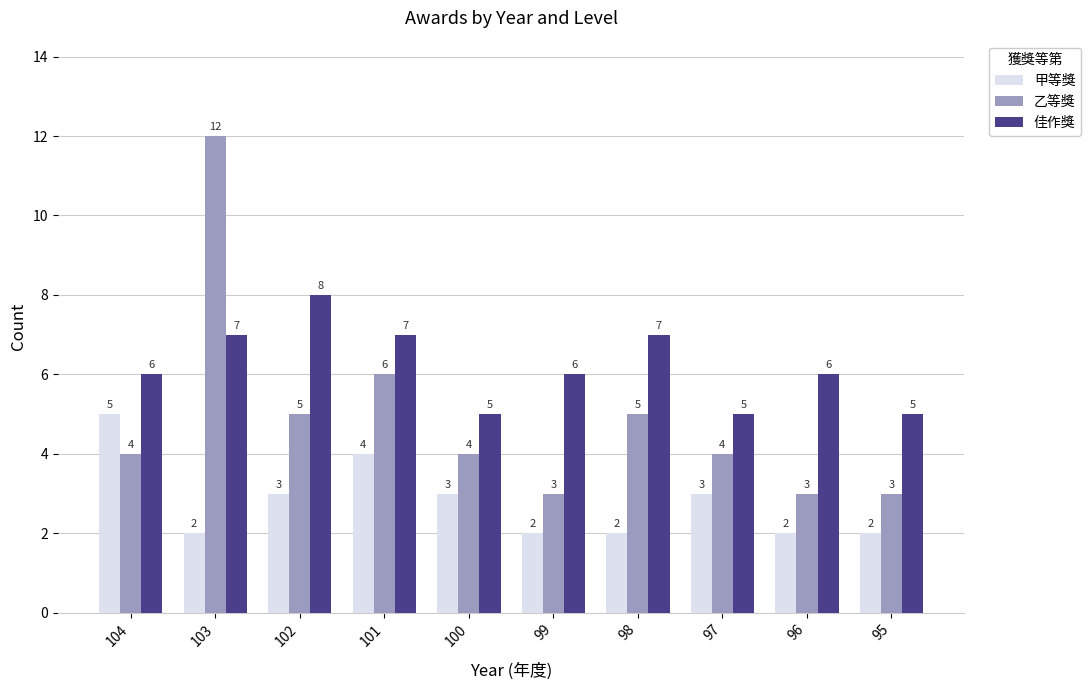

What is the difference between the 佳作獎 values at 95 and 101?

2